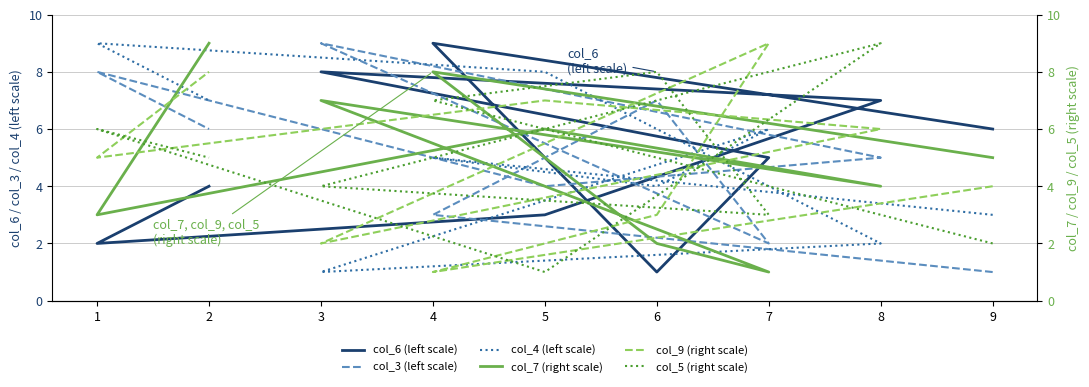

List the series in order of their peak value, lowest first.

col_6 (left scale), col_3 (left scale), col_4 (left scale), col_7 (right scale), col_9 (right scale), col_5 (right scale)